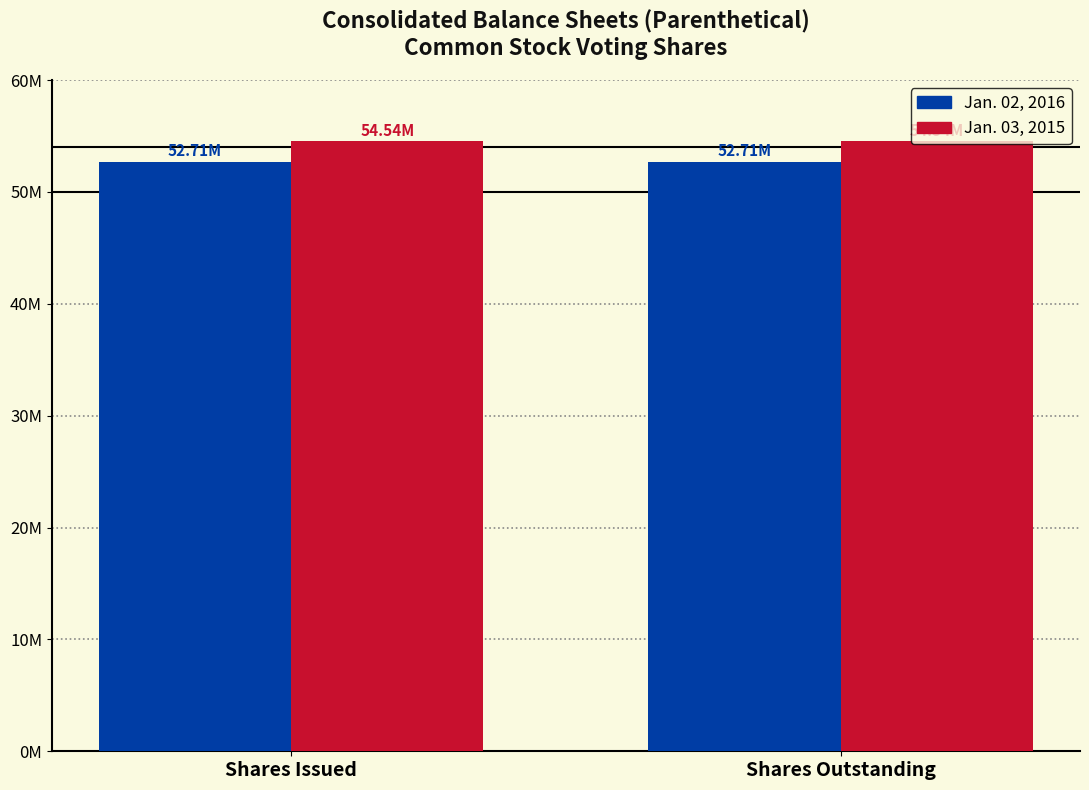

Where is Jan. 03, 2015 nearest to the value 54541879?

Shares Issued